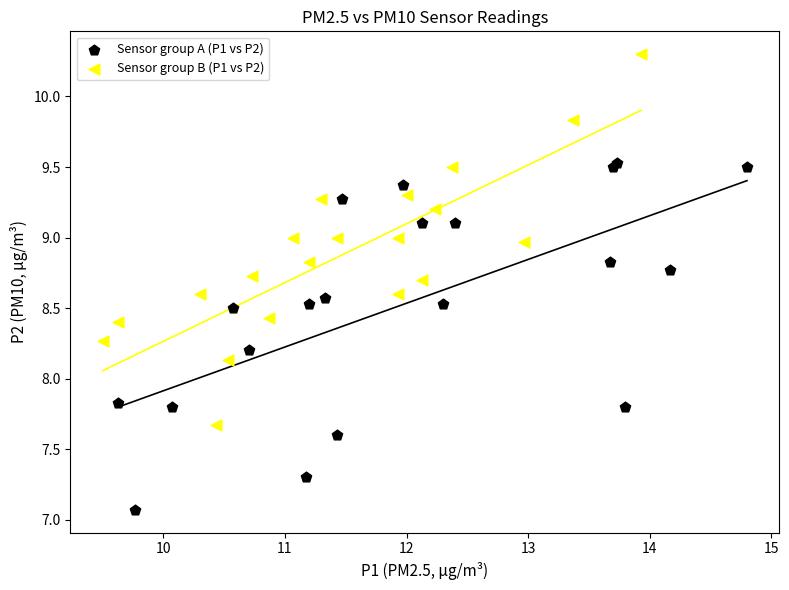

Which series has the largest Y range (max minus min)?

Sensor group B (P1 vs P2)